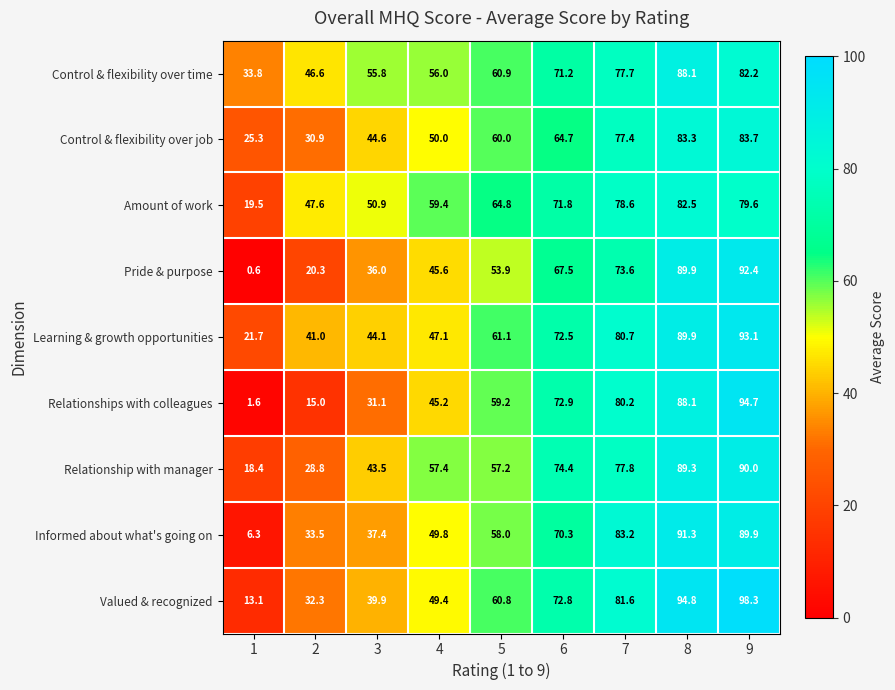

What value does the Relationships with colleagues series have at 4?

45.2